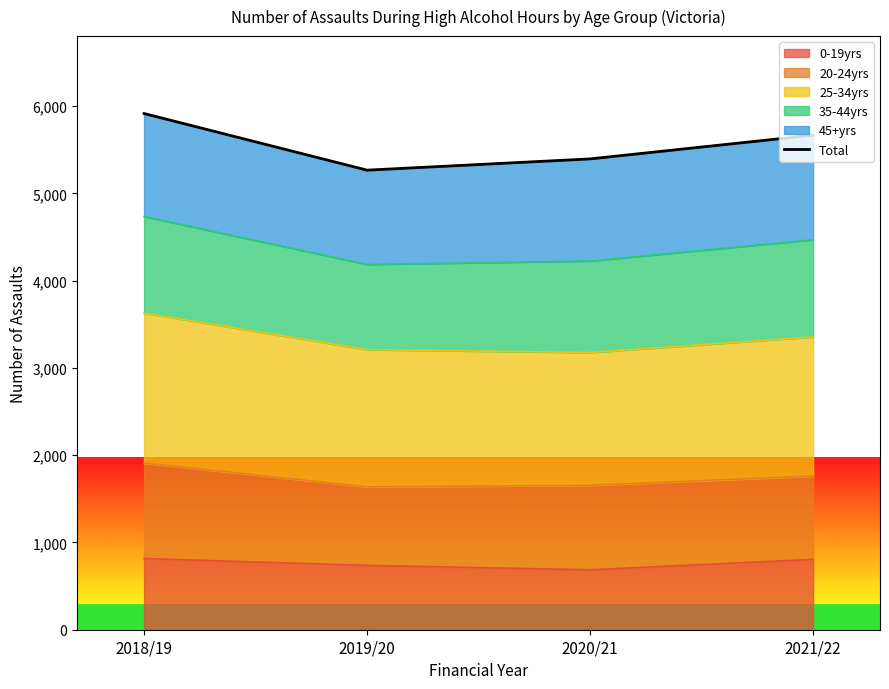

Reading left to right, list all the values displayed in this chart.

2018/19=5916	2019/20=5267	2020/21=5396	2021/22=5668